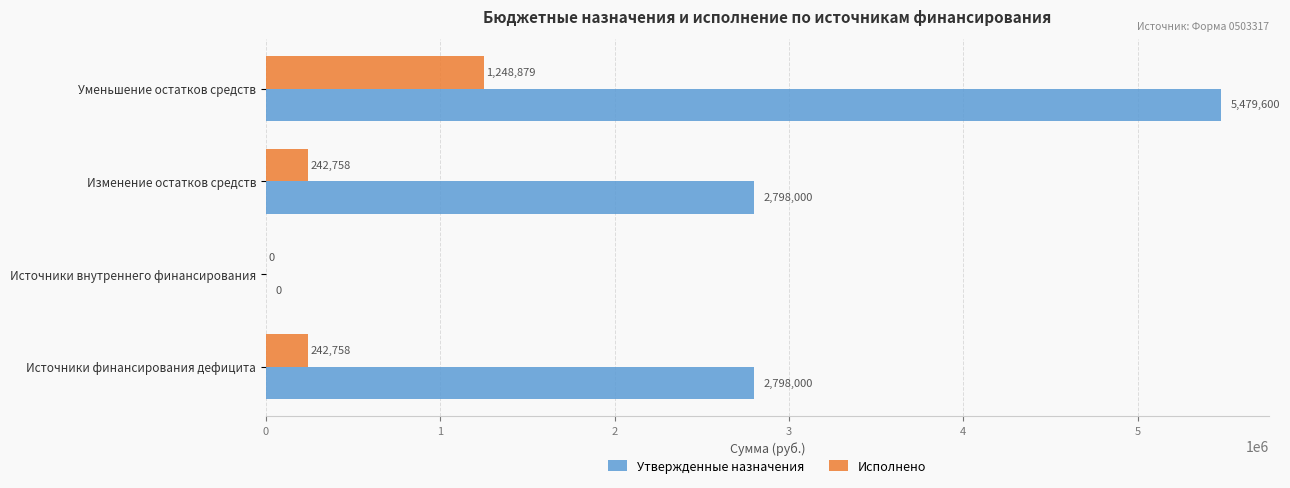

Which category has the highest value across all series?

Уменьшение остатков средств